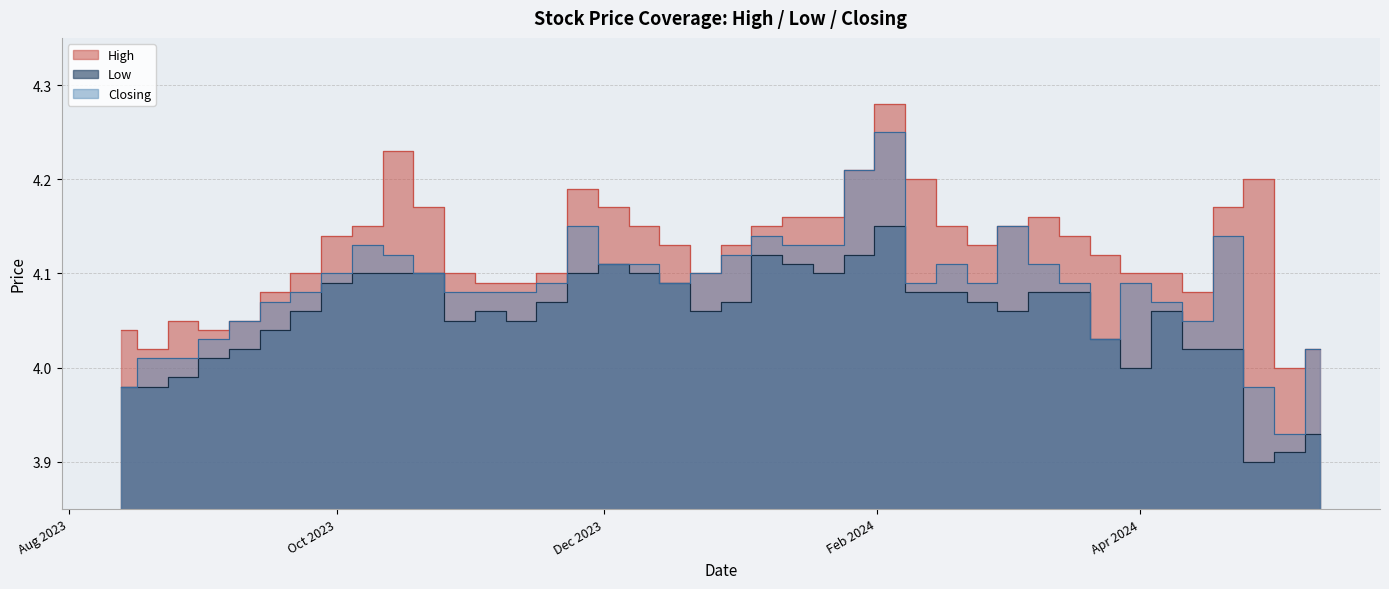

How many interior local peaks does the High series have?

6